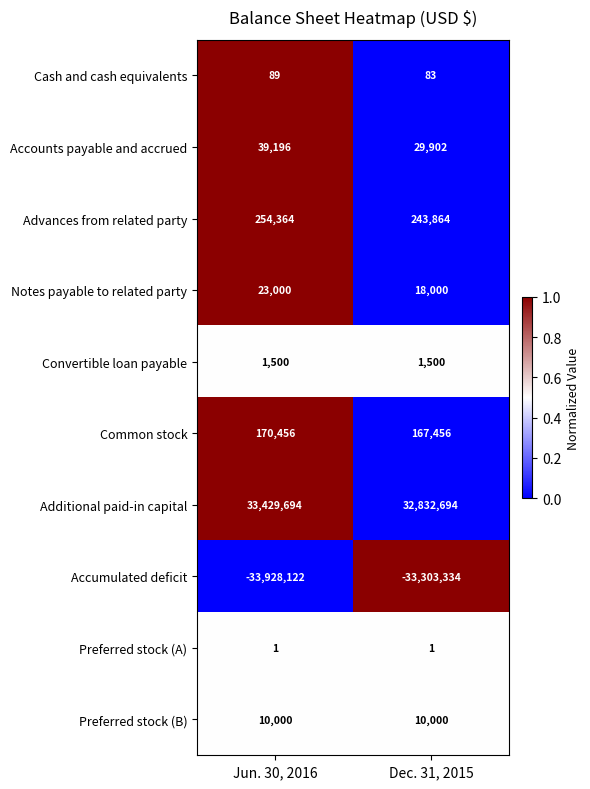

What is the total value across all series at Dec. 31, 2015?

166